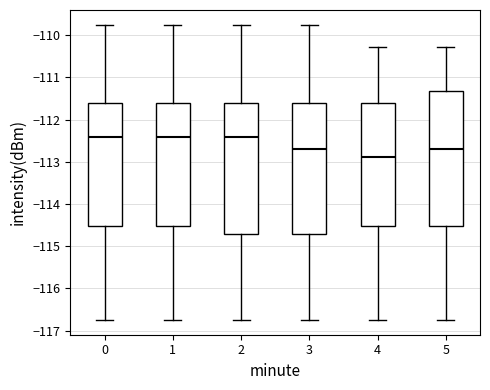

Reading left to right, read every box against the y-axis: the position of its median line, the range the box covers, and the ends of its whiskers. The values are not printed on the chart, so give them approximately, as read against the axis.

0: median -112.4, box -114.5 to -111.6, whiskers -116.7 to -109.7
1: median -112.4, box -114.5 to -111.6, whiskers -116.7 to -109.7
2: median -112.4, box -114.7 to -111.6, whiskers -116.7 to -109.7
3: median -112.7, box -114.7 to -111.6, whiskers -116.7 to -109.7
4: median -112.9, box -114.5 to -111.6, whiskers -116.7 to -110.3
5: median -112.7, box -114.5 to -111.3, whiskers -116.7 to -110.3